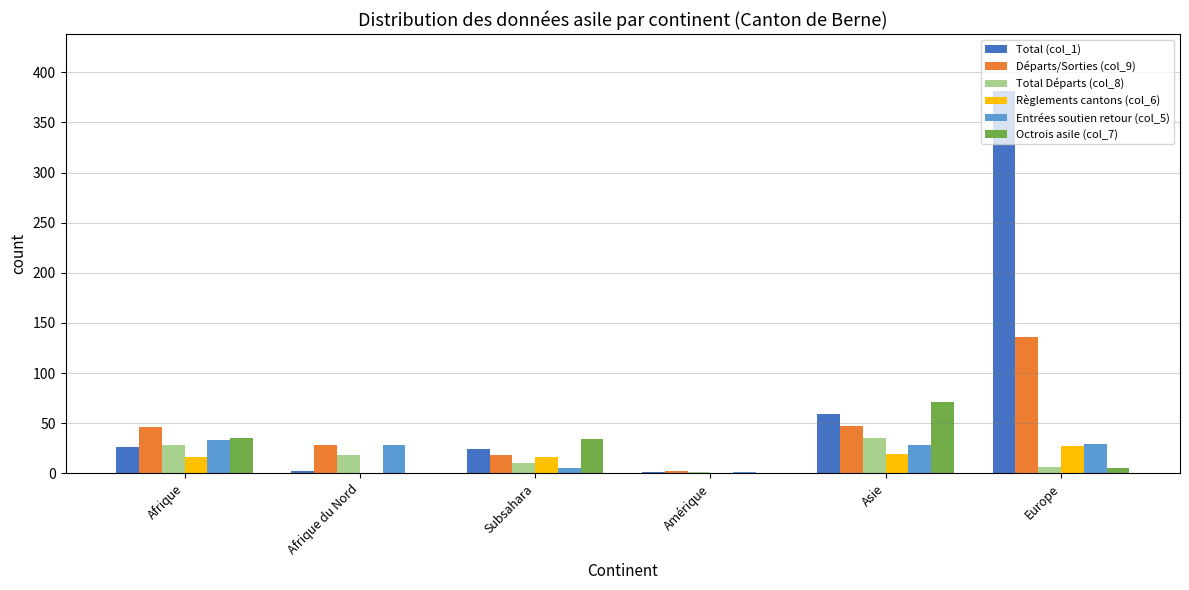

At which category does the chart reach its peak across all series?

Europe